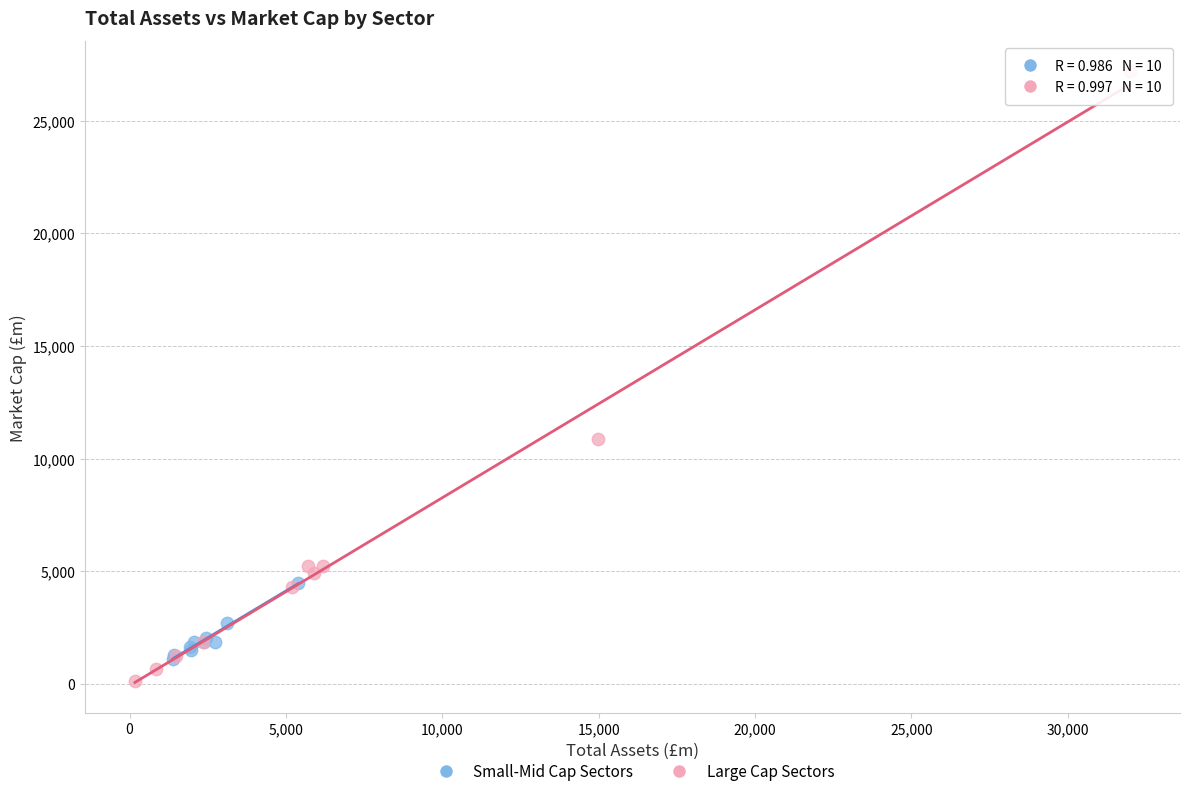

Which series contains the highest Y value?

Large Cap Sectors